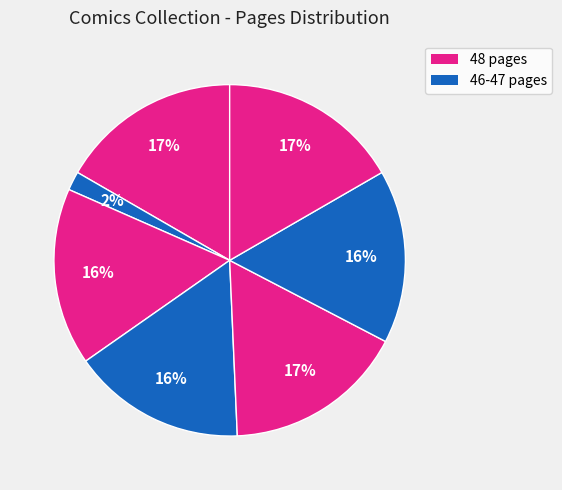

To the nearest percent, what is the average slice percentage?

14%